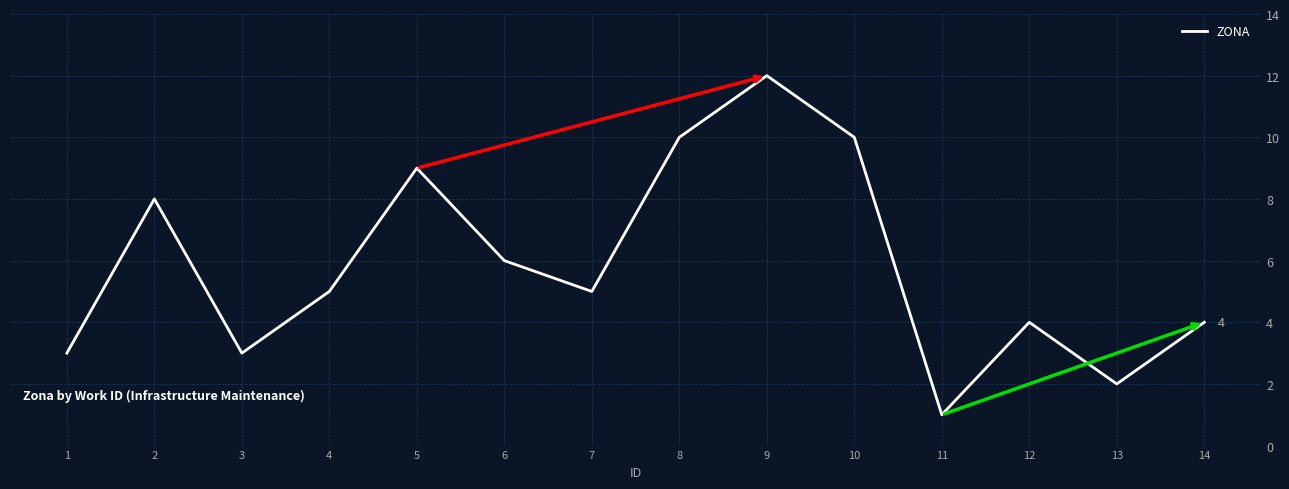

What is the difference between the maximum and minimum values?

11